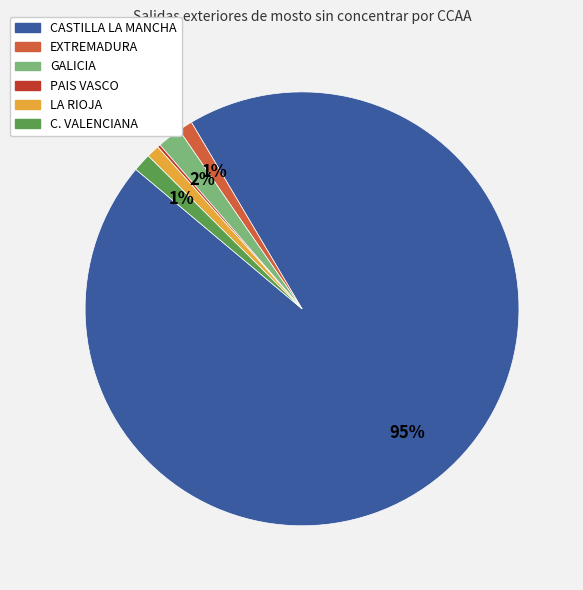

The EXTREMADURA slice represents 1% of the pie. True or false?

True